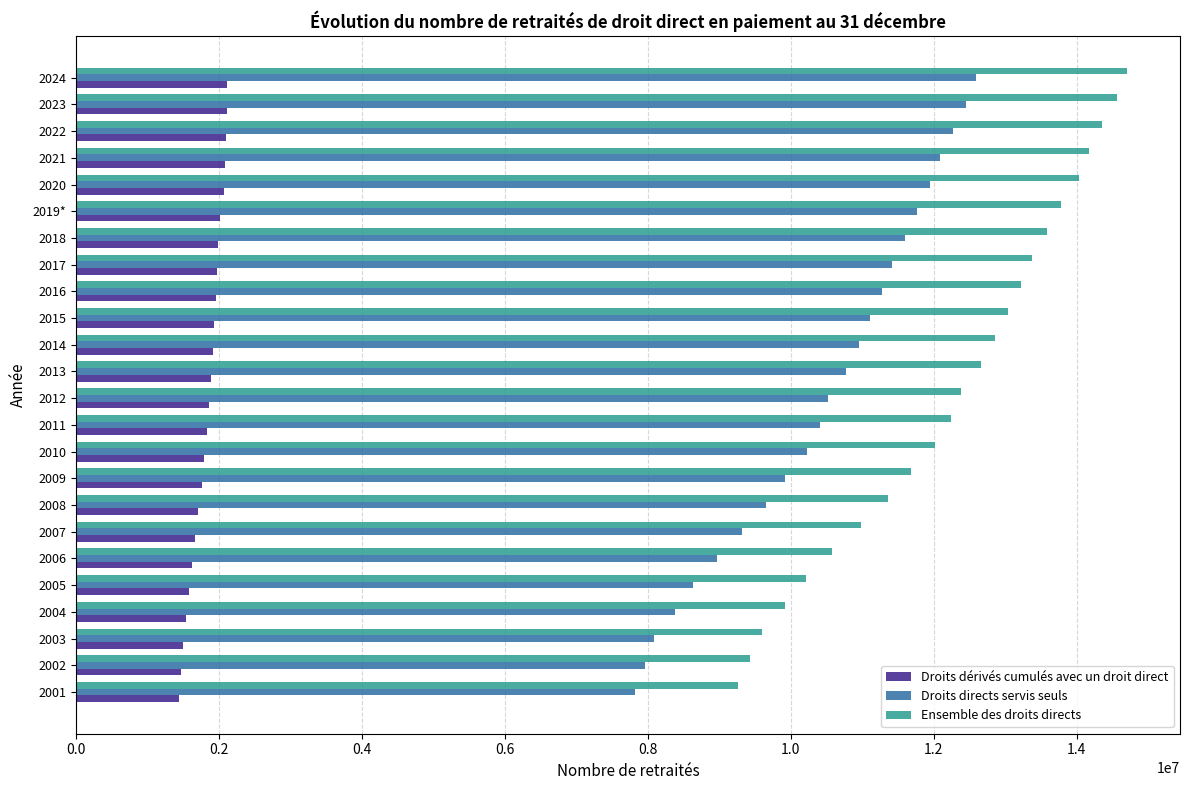

At 2006, list the series in order from smallest to largest.

Droits dérivés cumulés avec un droit direct, Droits directs servis seuls, Ensemble des droits directs